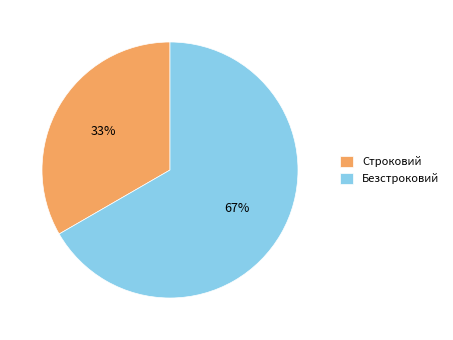

Between Строковий and Безстроковий, which is larger?

Безстроковий